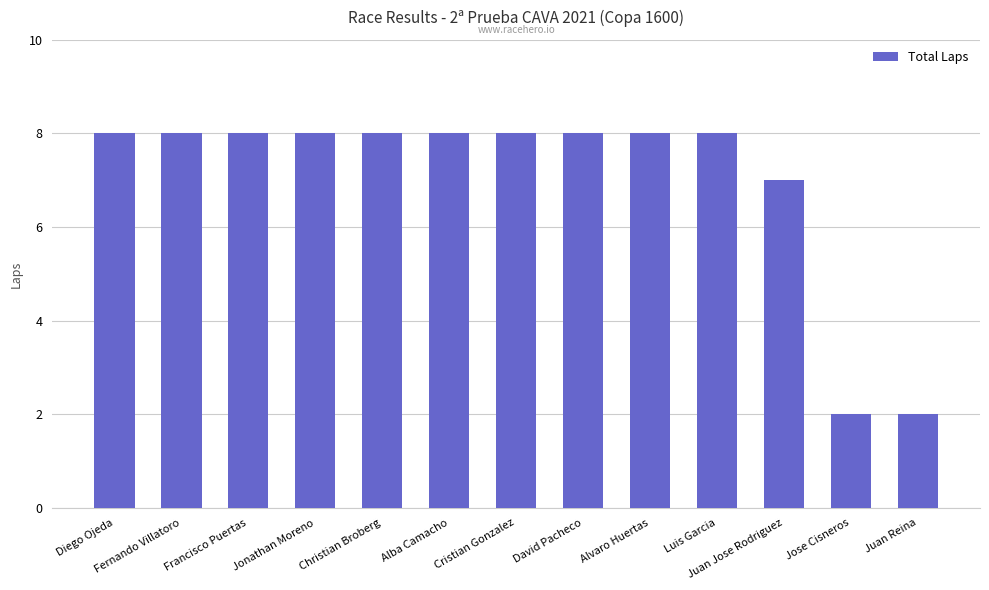

Is it true that the value at Juan Reina is 2?

True